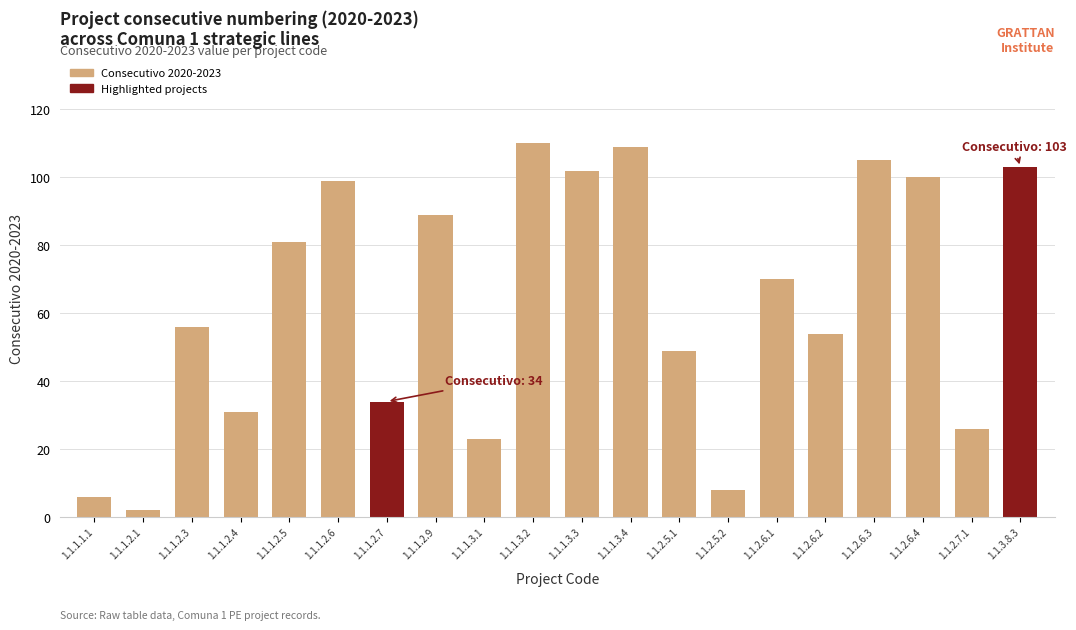

The chart shows a value of 105 at 1.1.2.6.3. True or false?

True